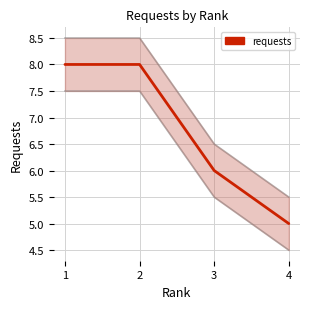

What is the value of the 3rd point from the left?

6